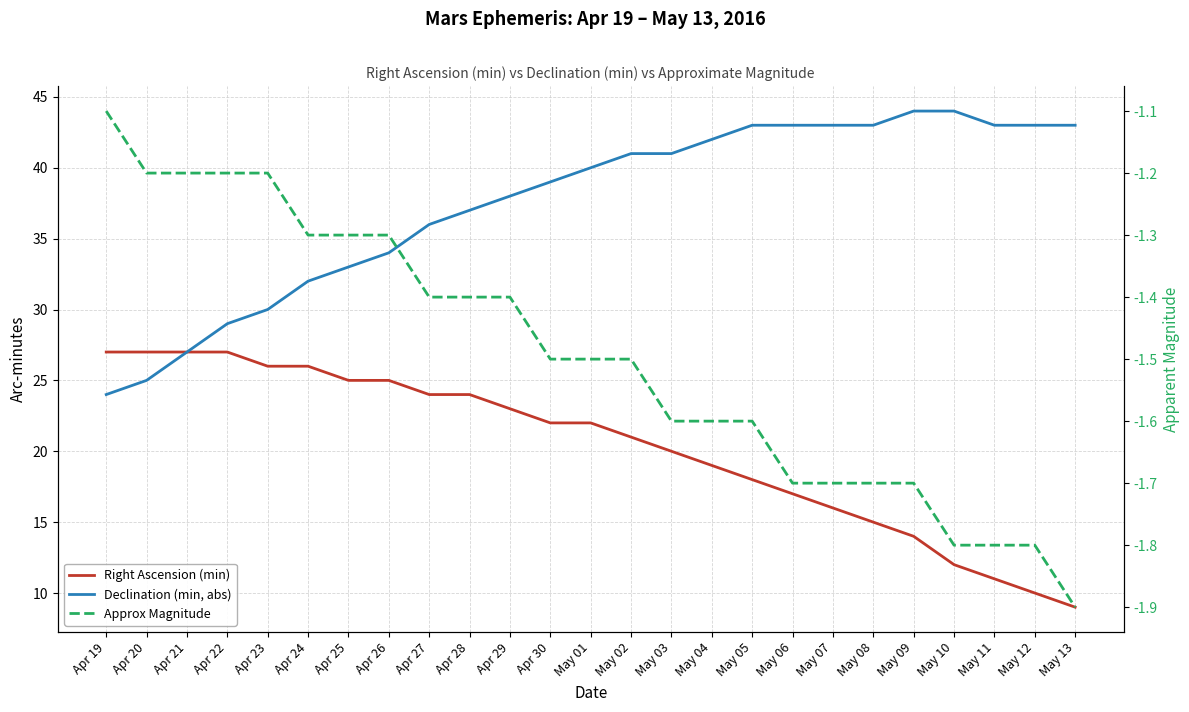

True or false: Right Ascension (min) and Declination (min, abs) cross at least once.

False